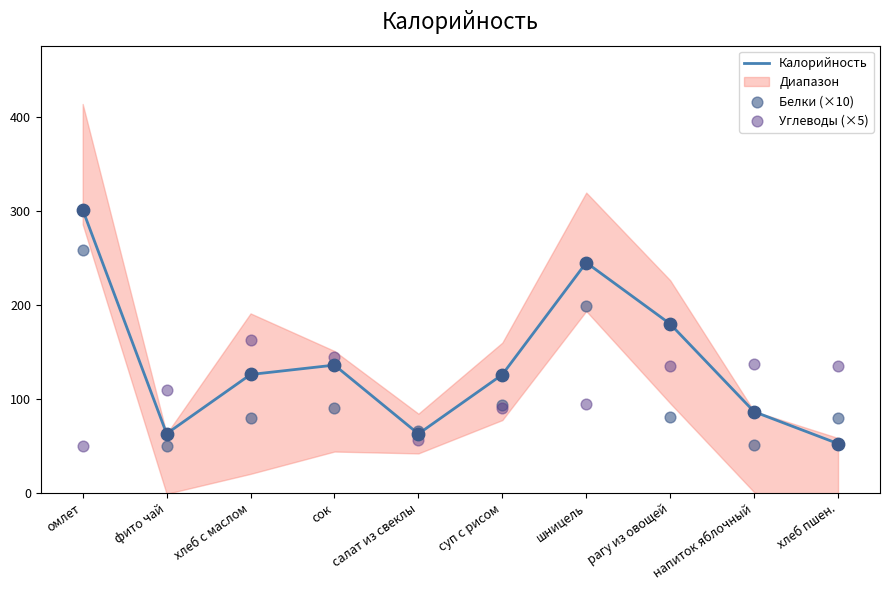

What is the total value across all series at сок?

371.0